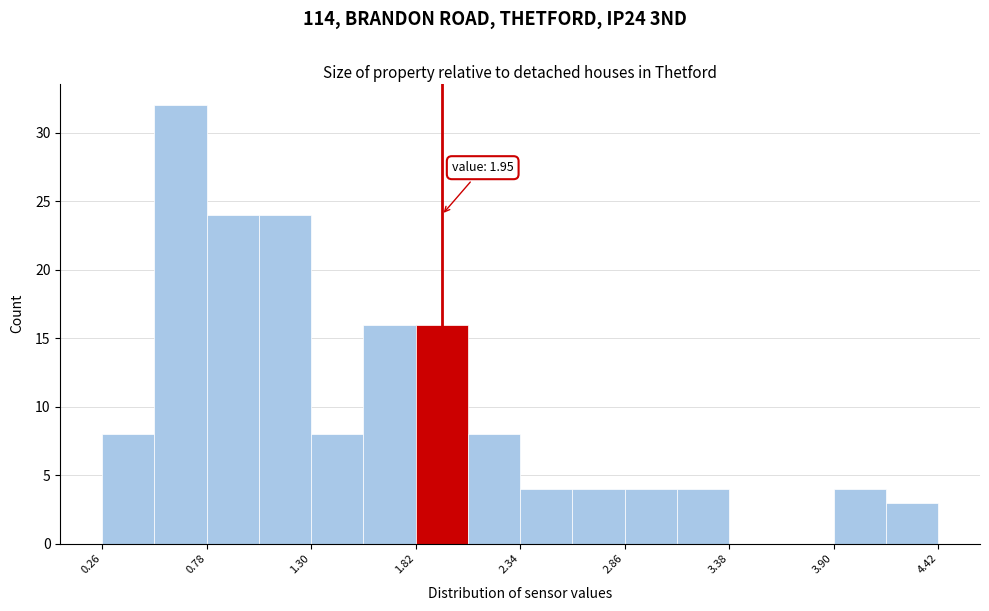

Read against the x-axis, roughly where is the centre of the tallest bar?

0.7